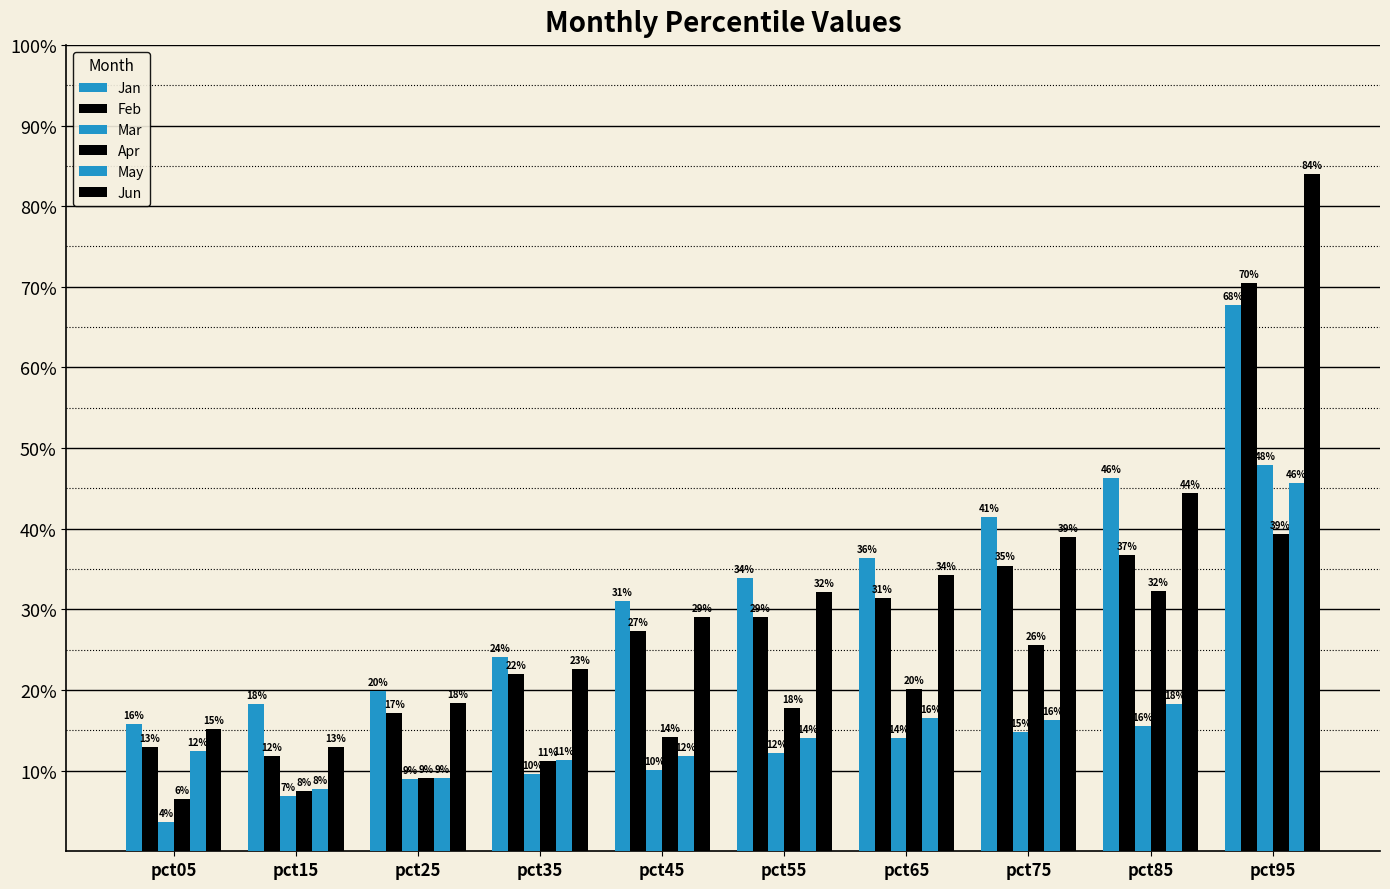

What is the sum of all Mar values?

1.4